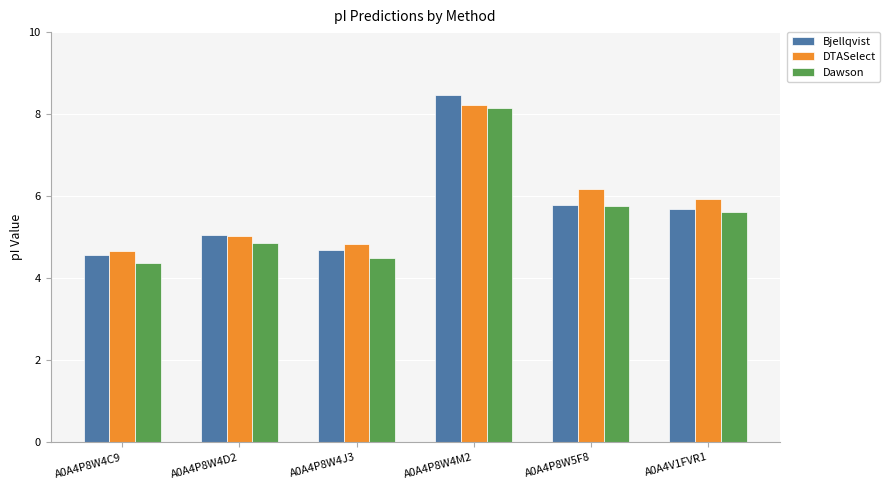

The DTASelect series shows 4.7 at A0A4P8W4C9. True or false?

True